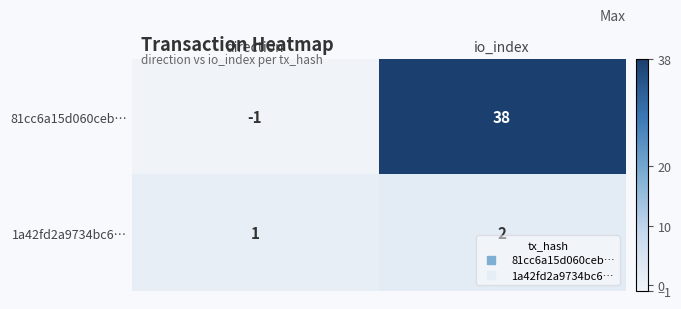

What is the difference between the 81cc6a15d060ceb… values at io_index and direction?

39